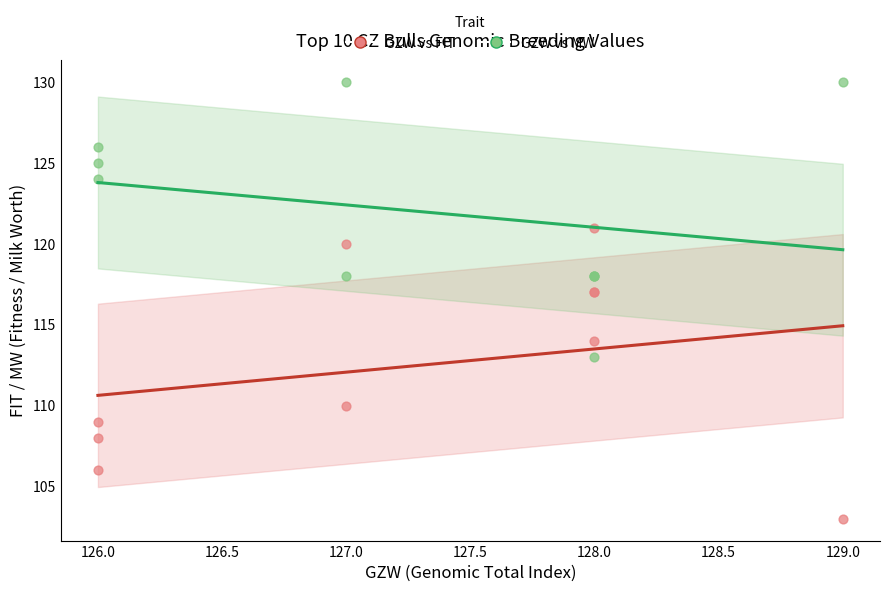

Which series reaches the minimum Y coordinate?

GZW vs FIT